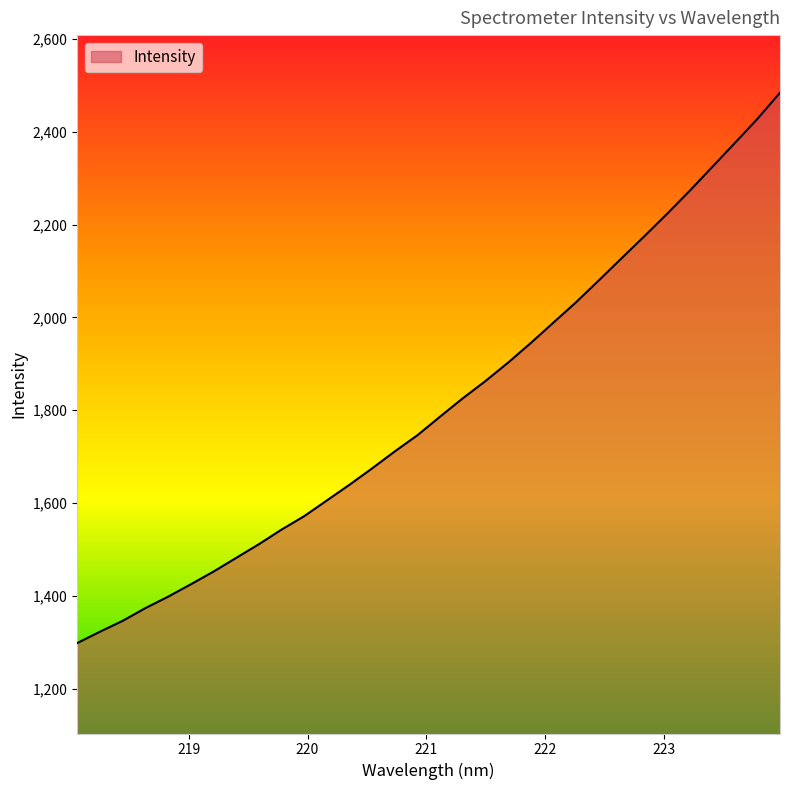

What is the smallest value displayed?

1298.3